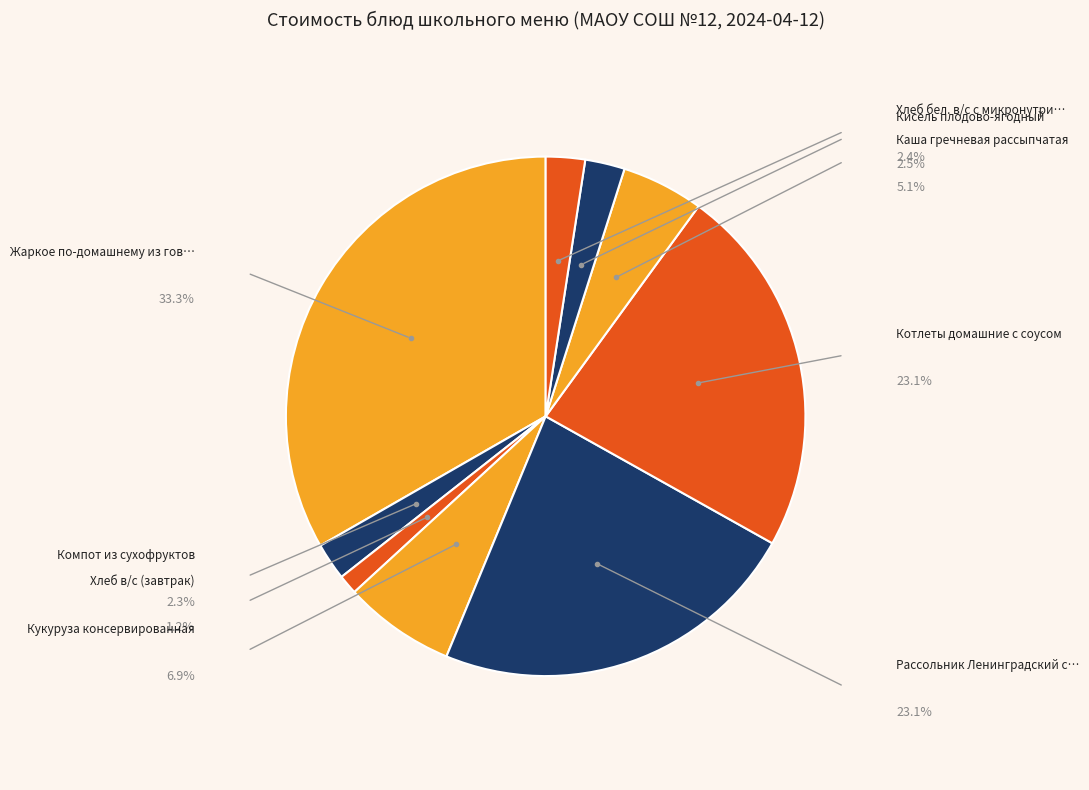

Which category has the biggest portion of the pie?

Жаркое по-домашнему из говядины